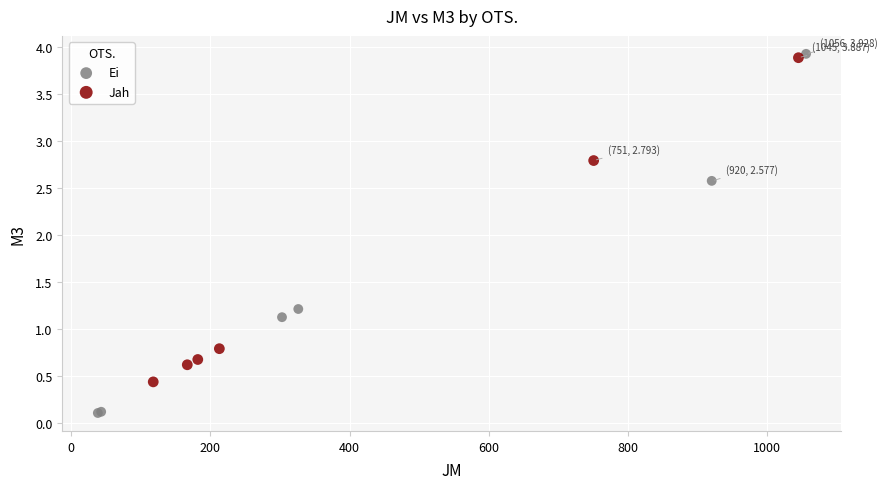

Which series has the widest spread of Y values?

Ei